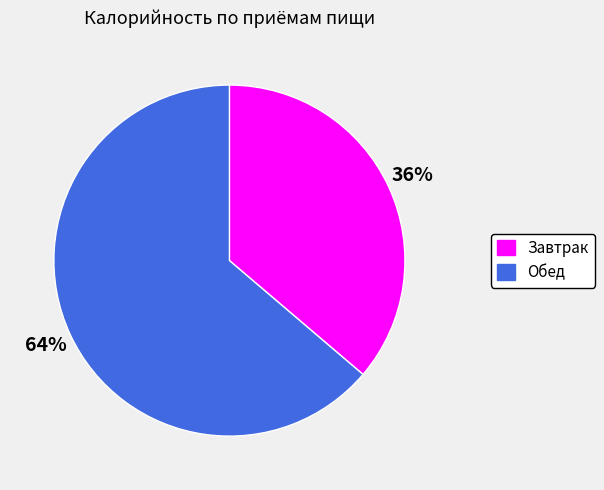

To the nearest percent, what is the difference between the largest and smallest slice percentages?

28%